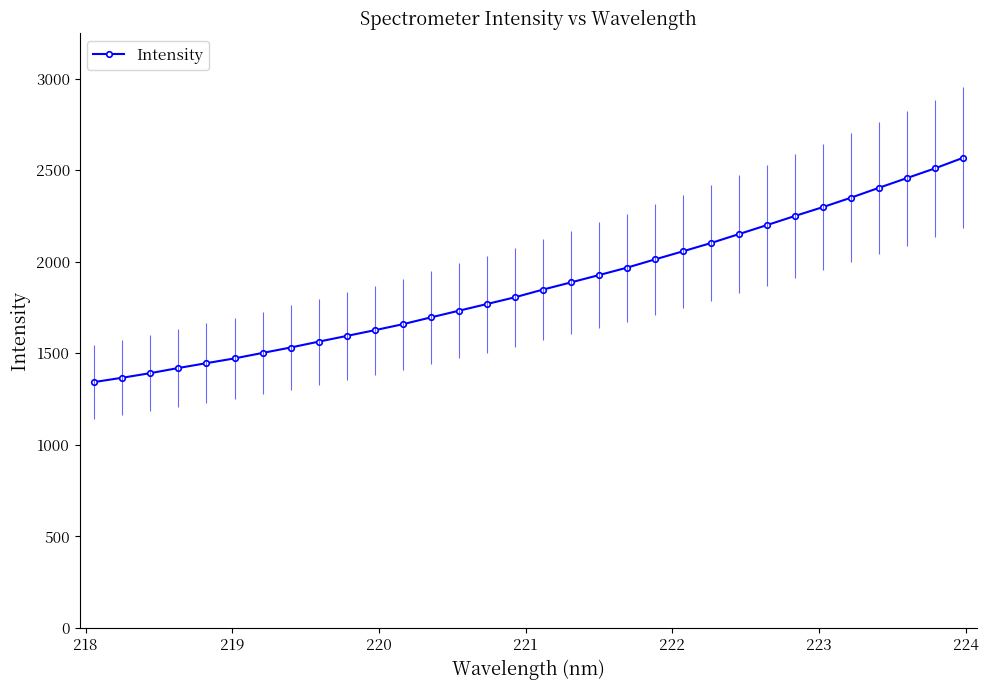

What is the difference between the maximum and minimum values?

1223.6